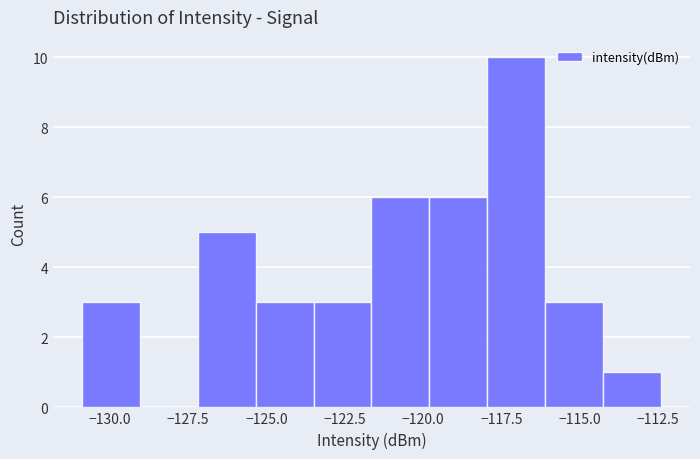

Read against the x-axis, roughly where is the centre of the tallest bar?

-117.0